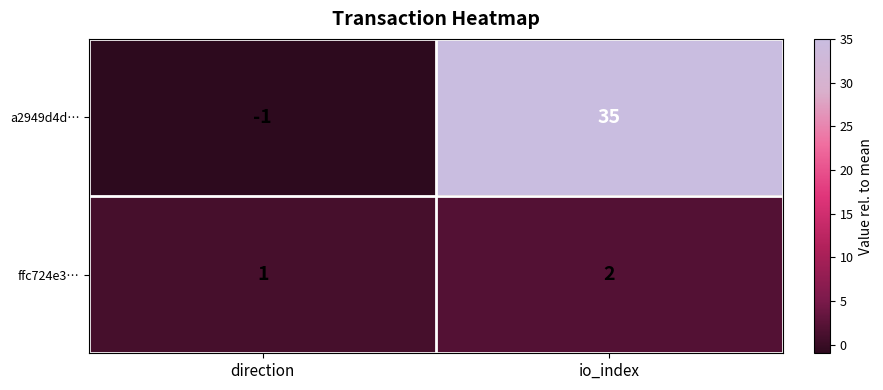

At which label is ffc724e3… closest to 1?

direction